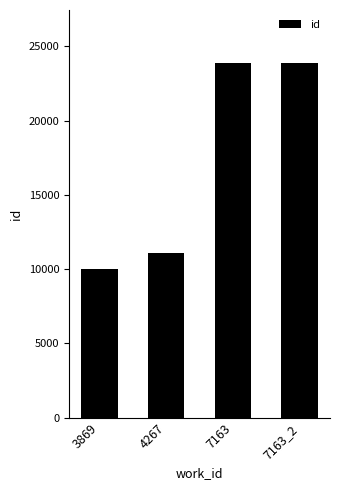

At which label is the value closest to 16944?

4267